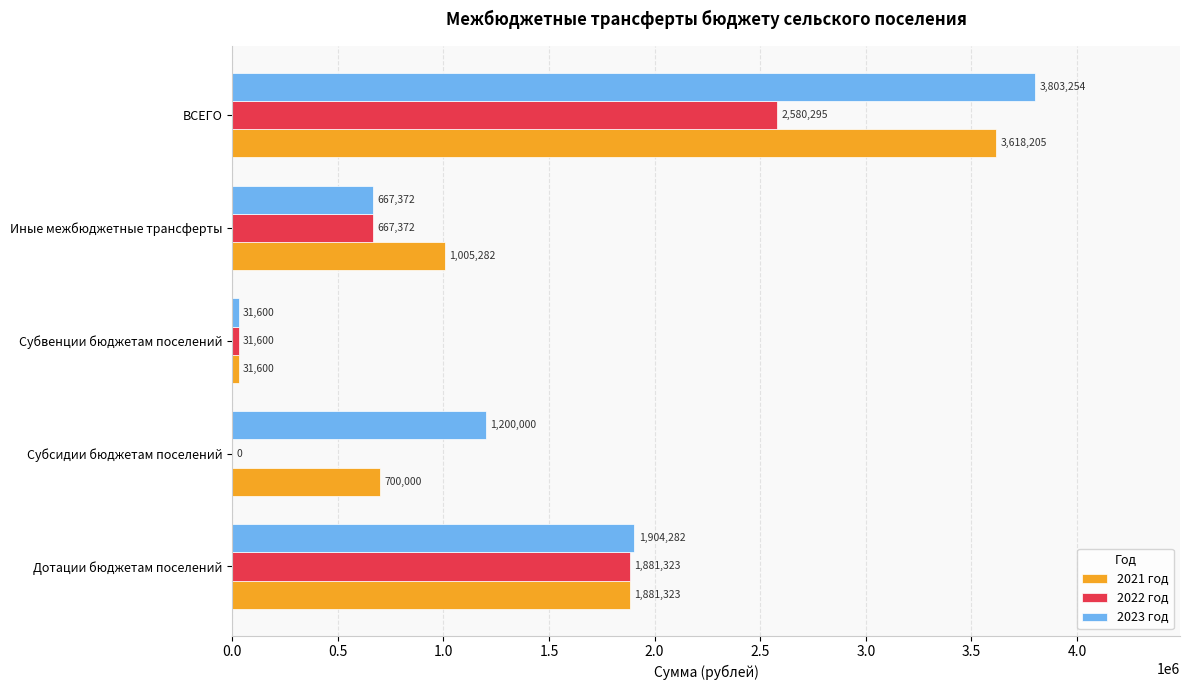

The value of 2022 год at Дотации бюджетам поселений is 2894481.8. True or false?

False